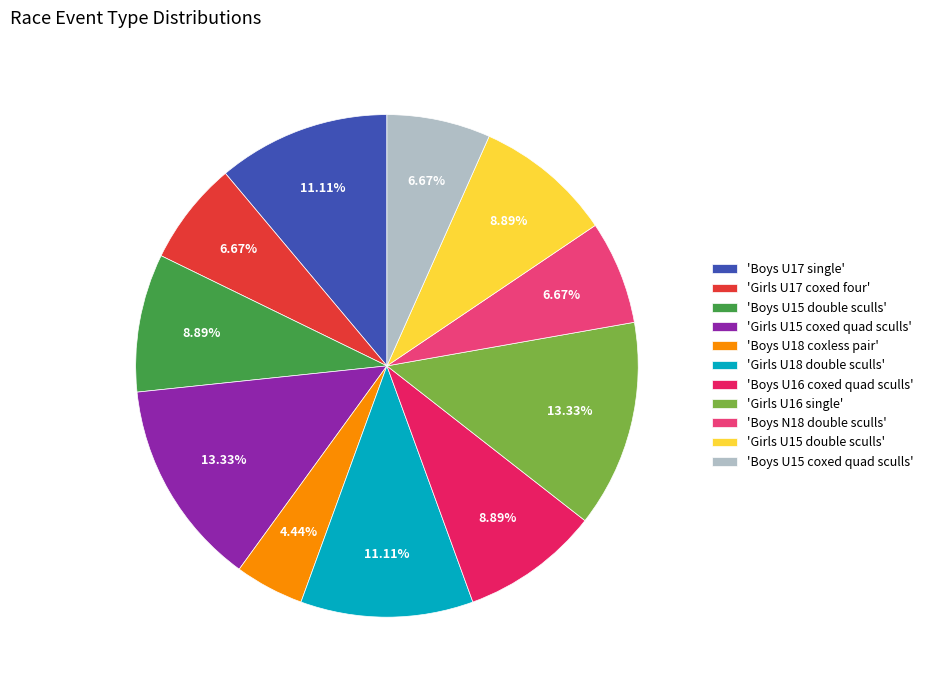

Combined, do 'Boys U15 coxed quad sculls' and 'Boys U16 coxed quad sculls' account for over 50%?

No